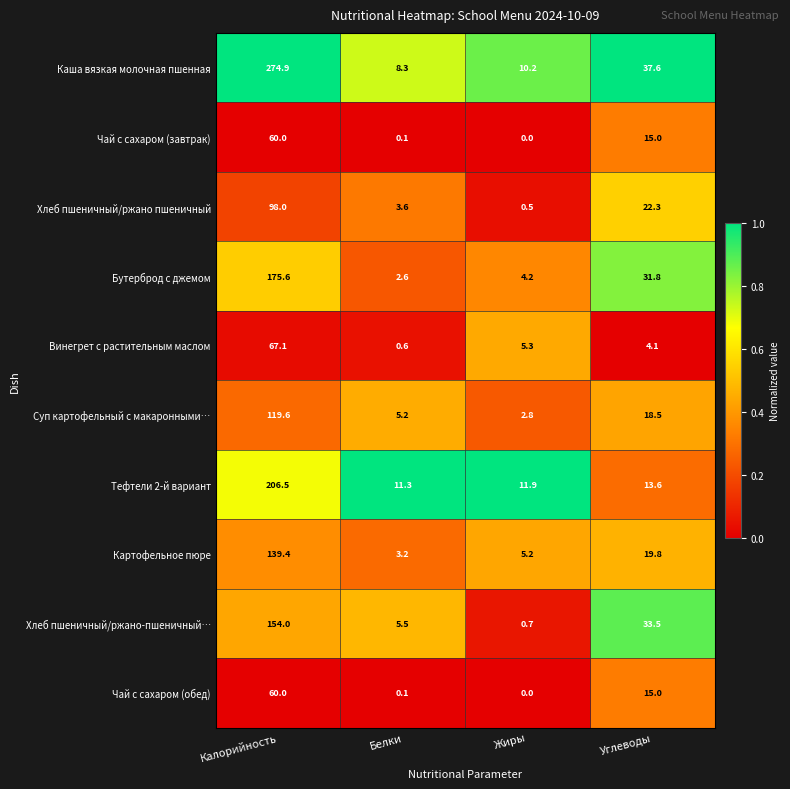

What is the sum of the Тефтели 2-й вариант values at Калорийность and Углеводы?

220.1